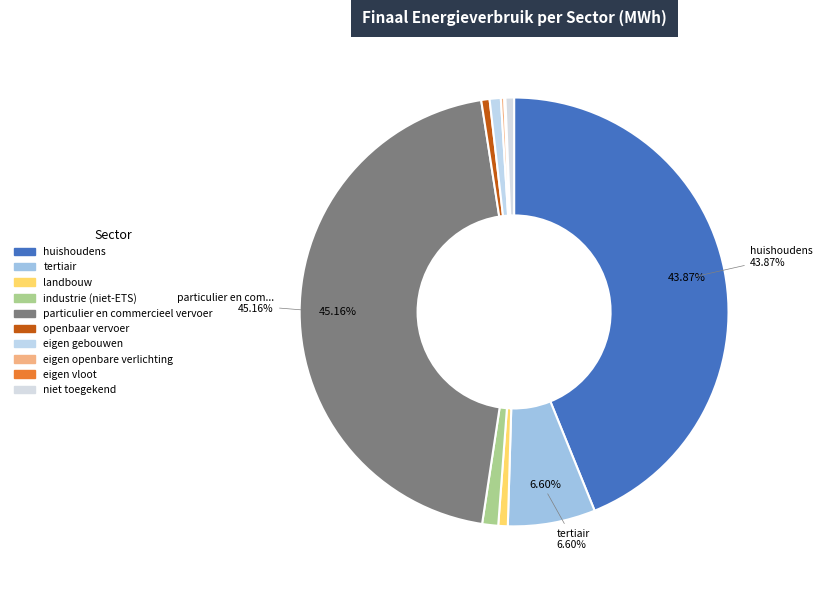

Is there a majority slice in this chart?

No